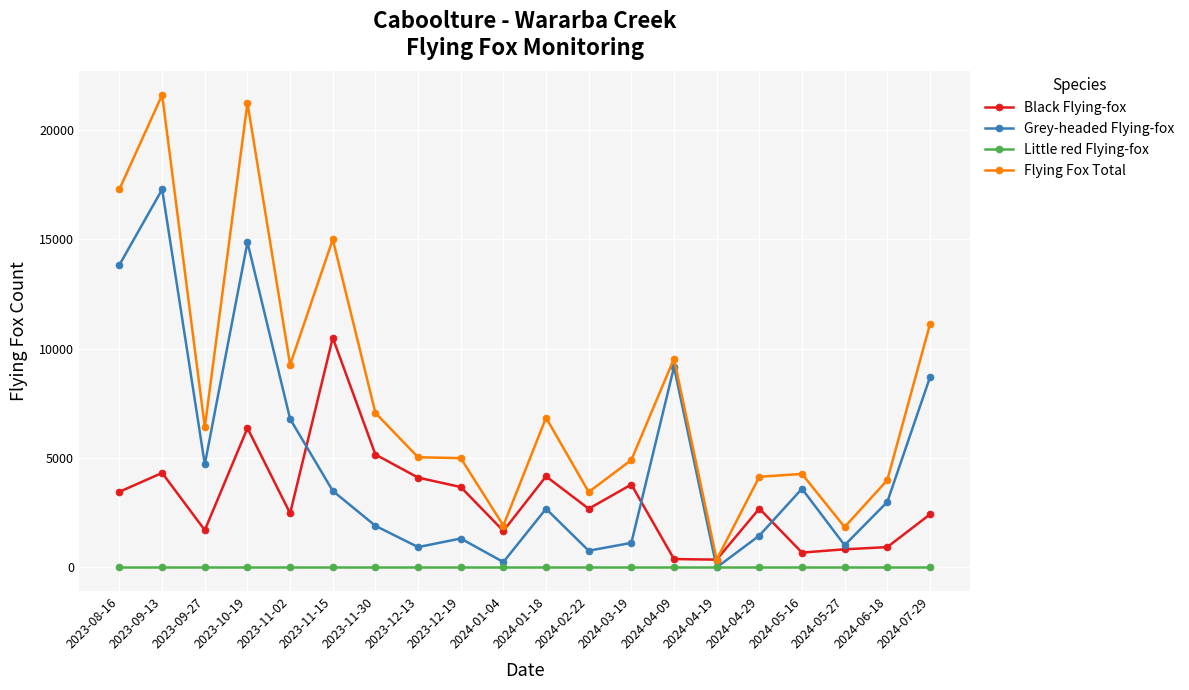

What is the label of the 2nd point from the left?

2023-09-13